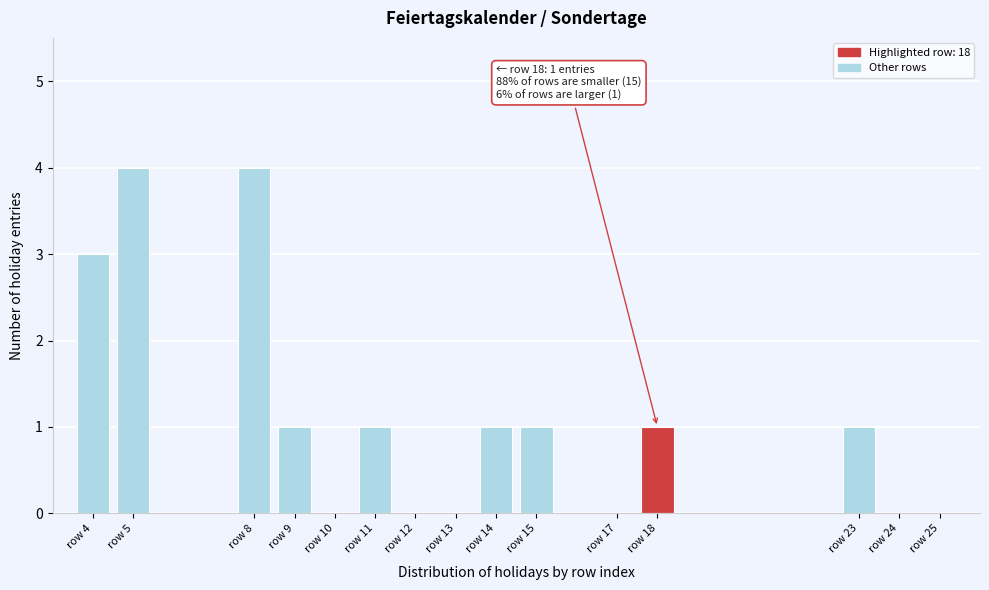

Reading right to left, extract all data points from this chart.

row 25=0	row 24=0	row 23=1	row 18=1	row 17=0	row 15=1	row 14=1	row 13=0	row 12=0	row 11=1	row 10=0	row 9=1	row 8=4	row 5=4	row 4=3